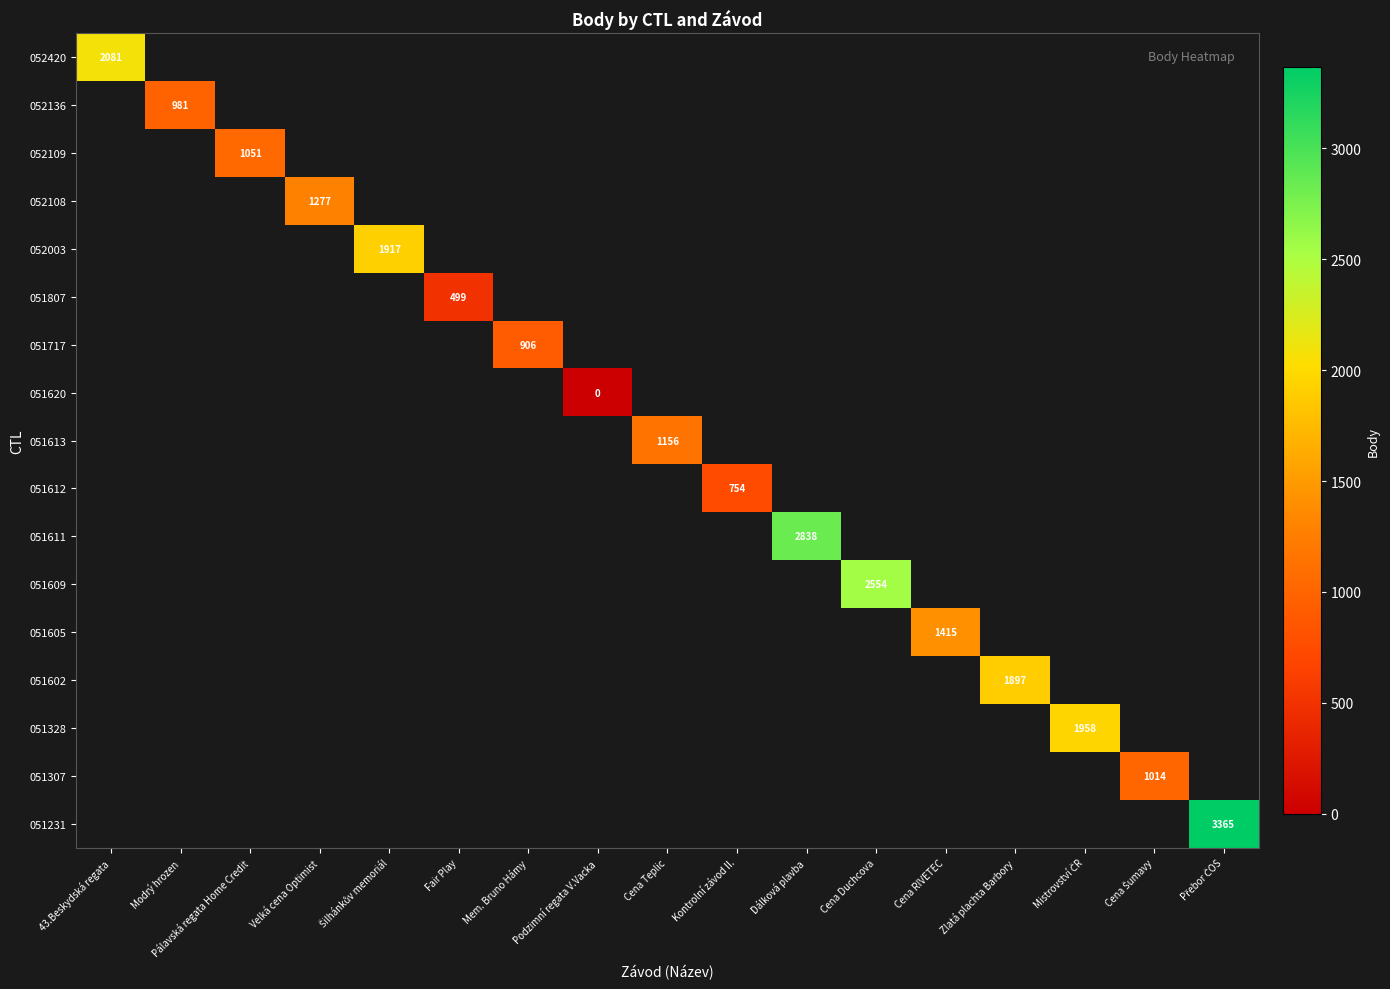

The value of 051807 at Fair Play is 499. True or false?

True